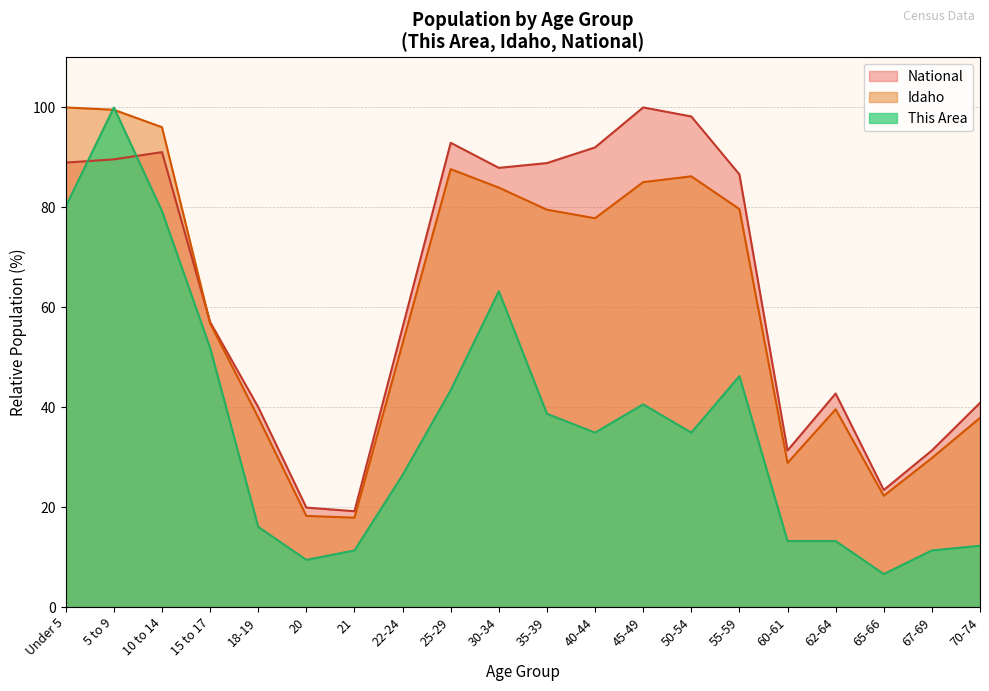

What is the value of the Idaho point at the 12th from the left?

77.8